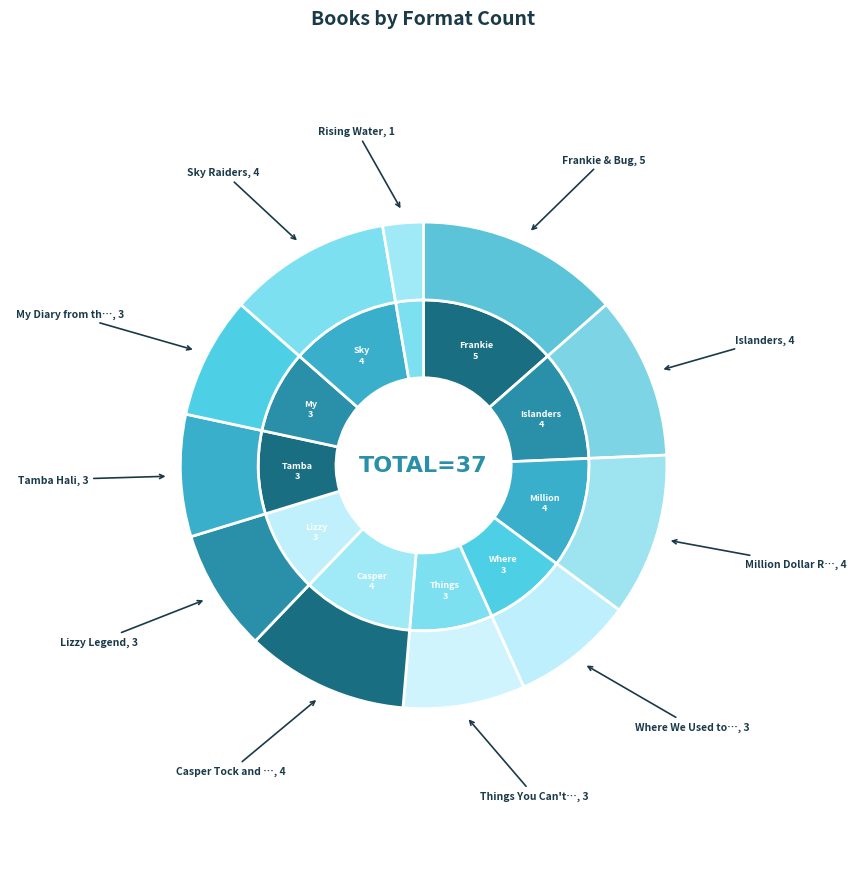

Does any single category account for the majority?

No